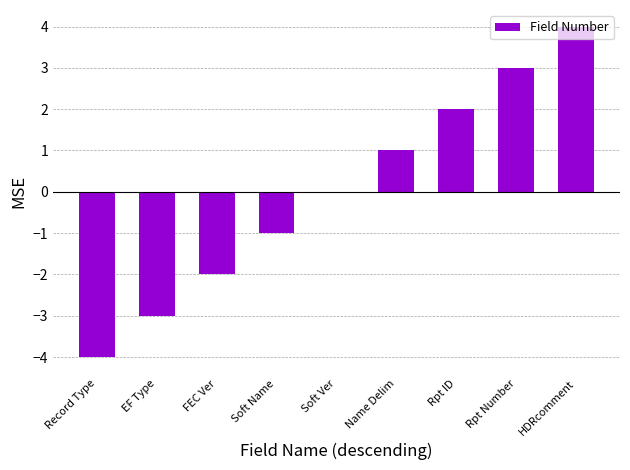

True or false: the data shows -2 at FEC Ver.

True